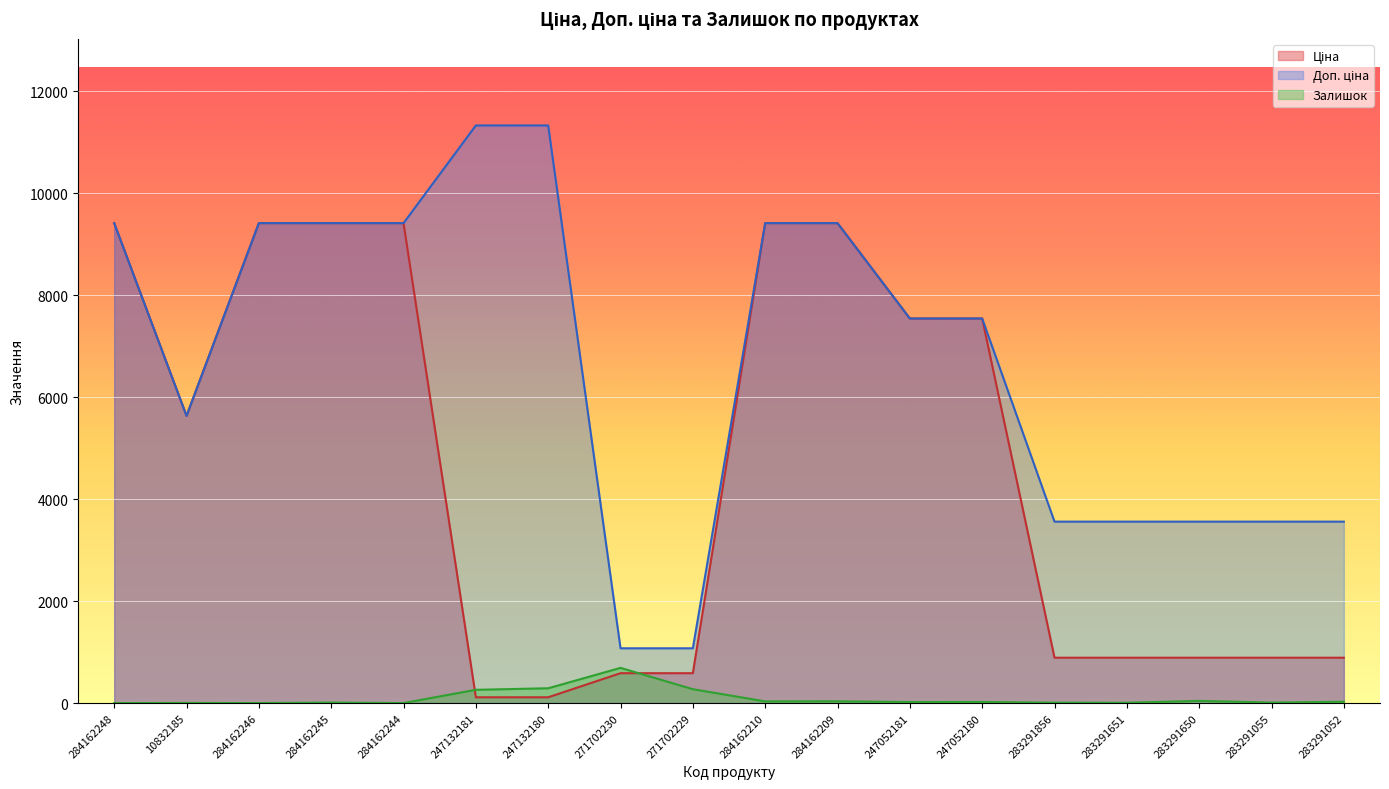

What position from the right is 283291055?

2